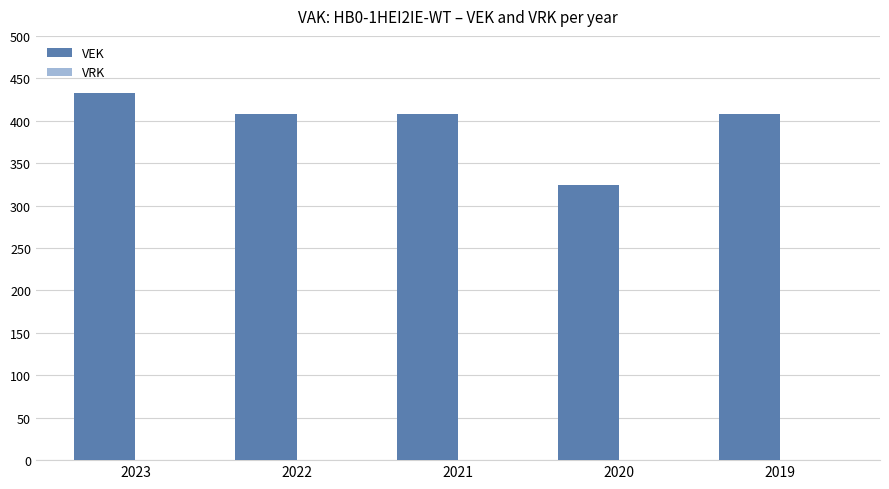

What is the change in value from 2020 to 2019?

+84